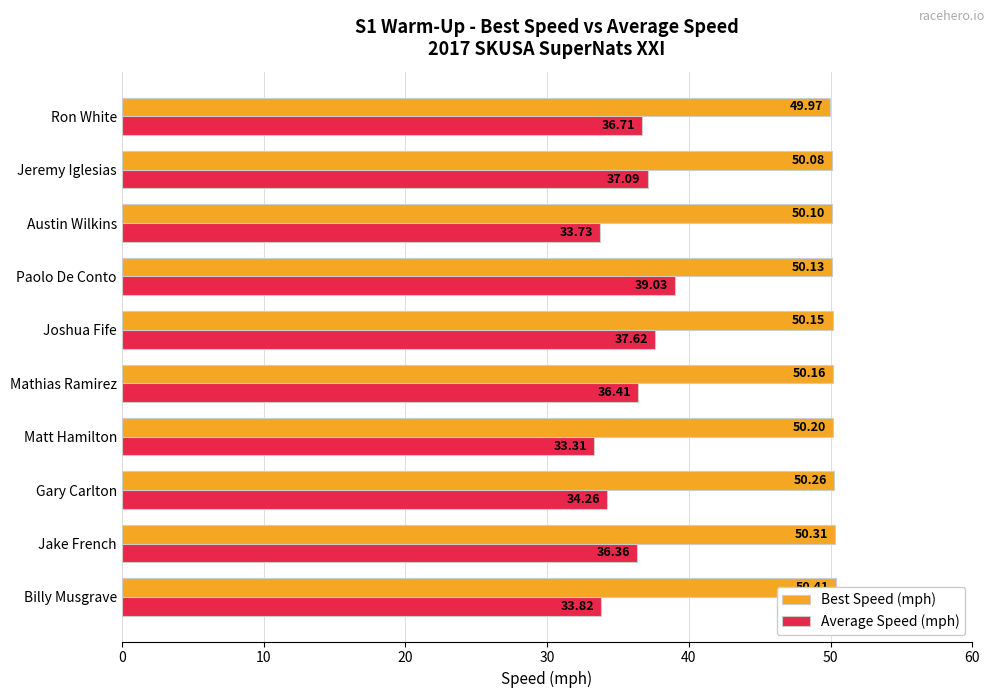

What position from the left is Gary Carlton?

3